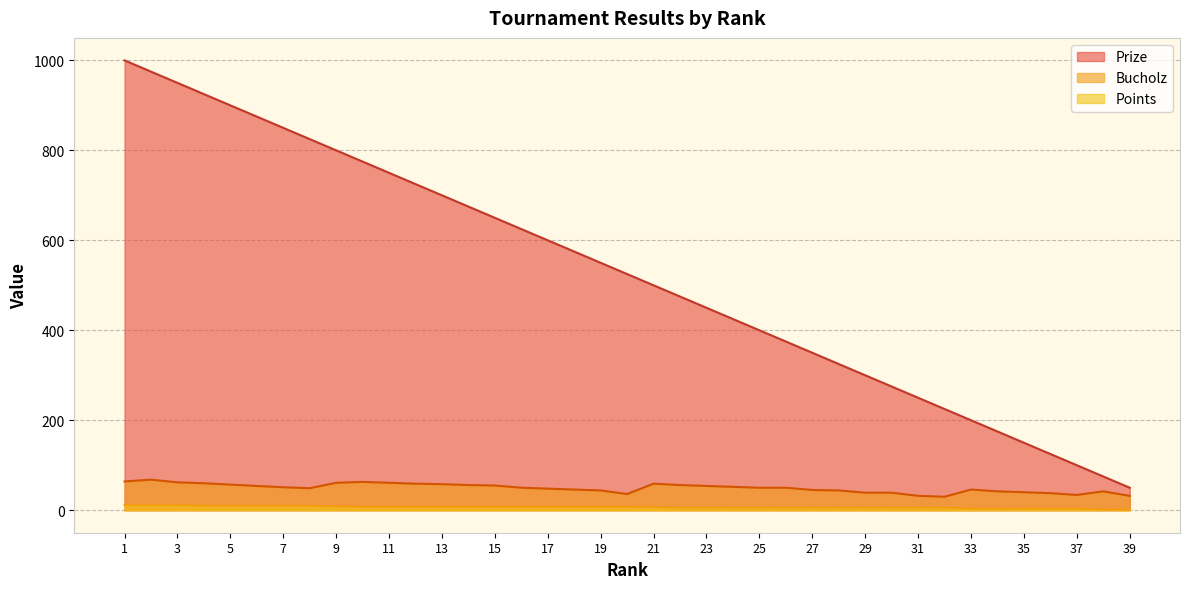

What is the smallest value displayed?

2